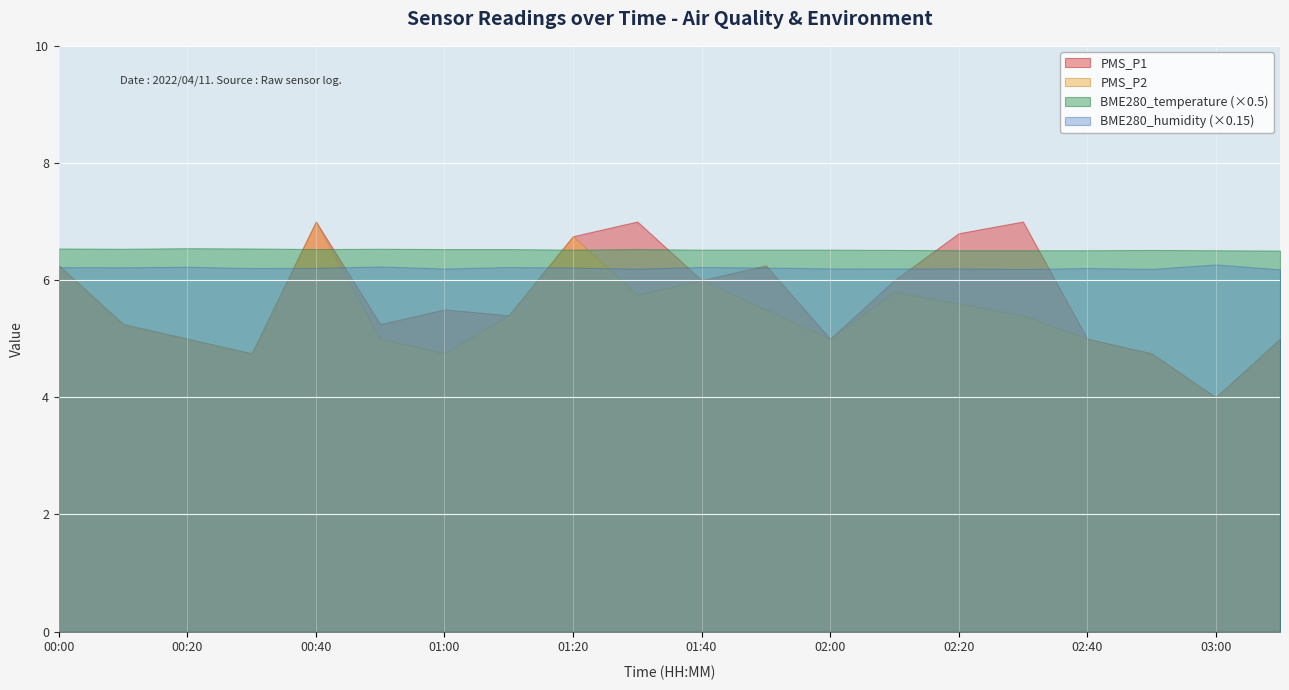

The PMS_P2 series shows 2.1 at 00:10. True or false?

False